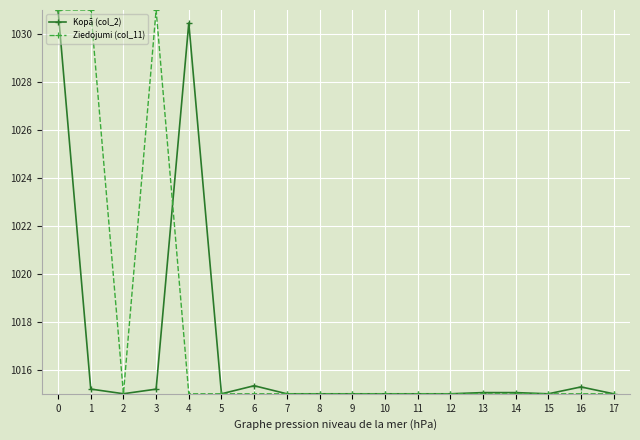

What is the value of the Ziedojumi (col_11) point at the 8th from the left?

1015.0